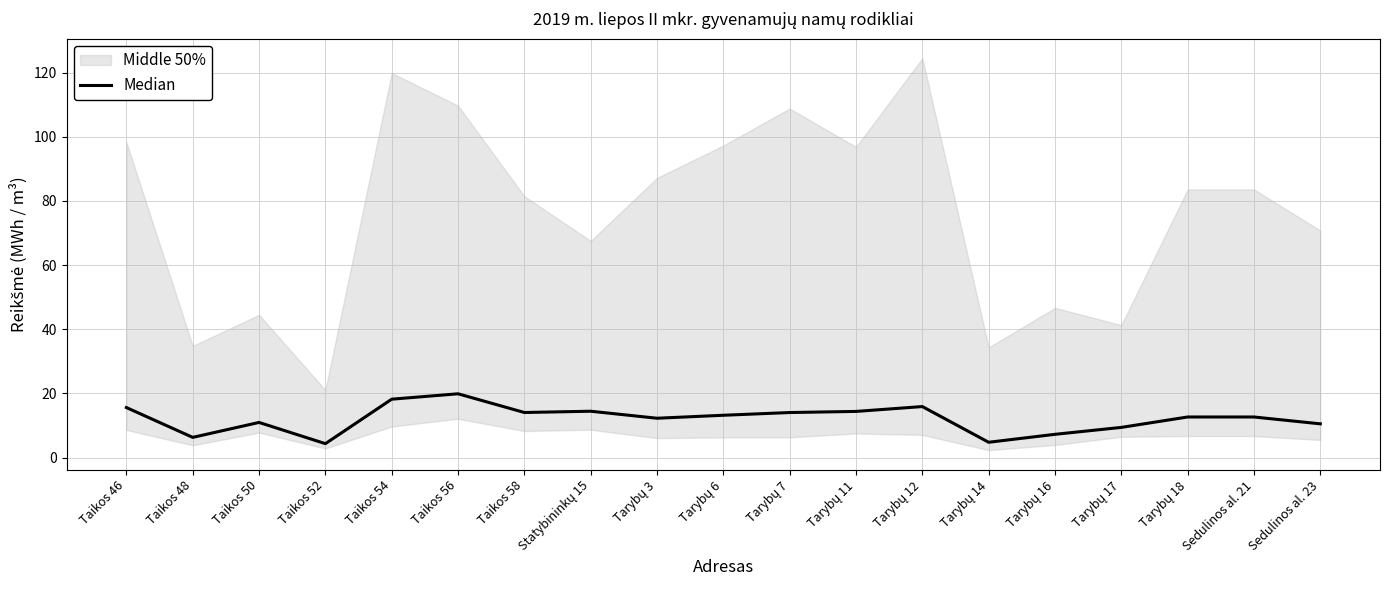

List the labels in order of value, smallest first.

Taikos 52, Tarybų 14, Taikos 48, Tarybų 16, Tarybų 17, Sedulinos al. 23, Taikos 50, Tarybų 3, Tarybų 18, Sedulinos al. 21, Tarybų 6, Tarybų 7, Taikos 58, Tarybų 11, Statybininkų 15, Taikos 46, Tarybų 12, Taikos 54, Taikos 56